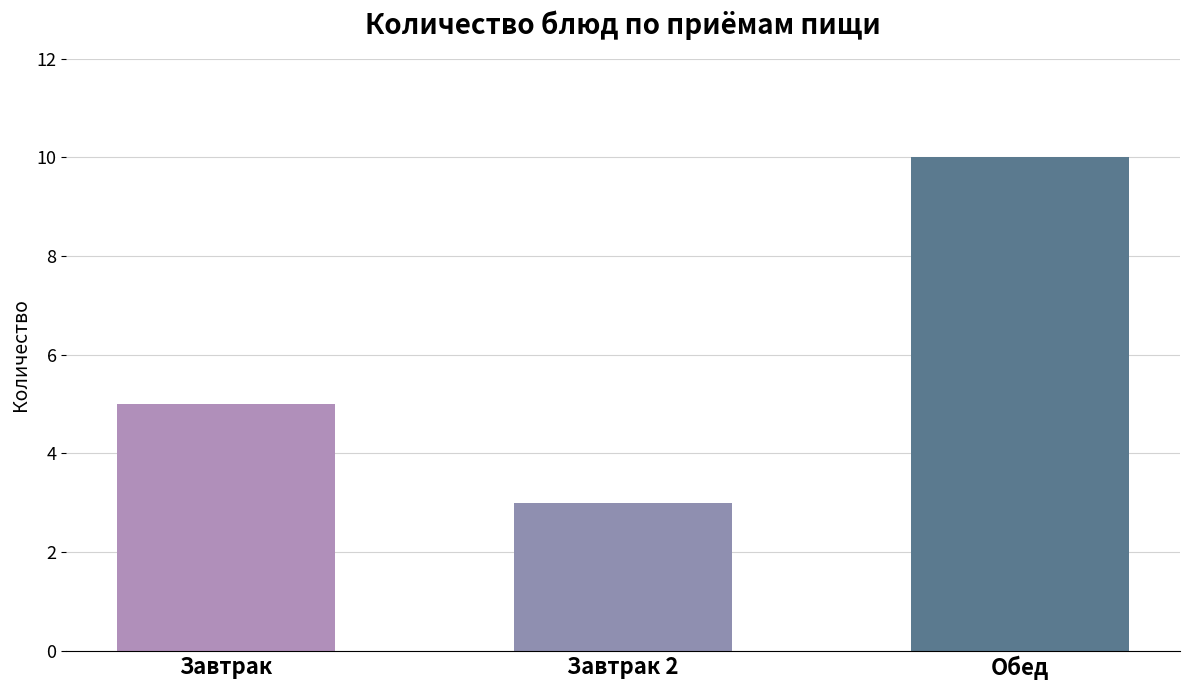

List the labels in order of value, smallest first.

Завтрак 2, Завтрак, Обед